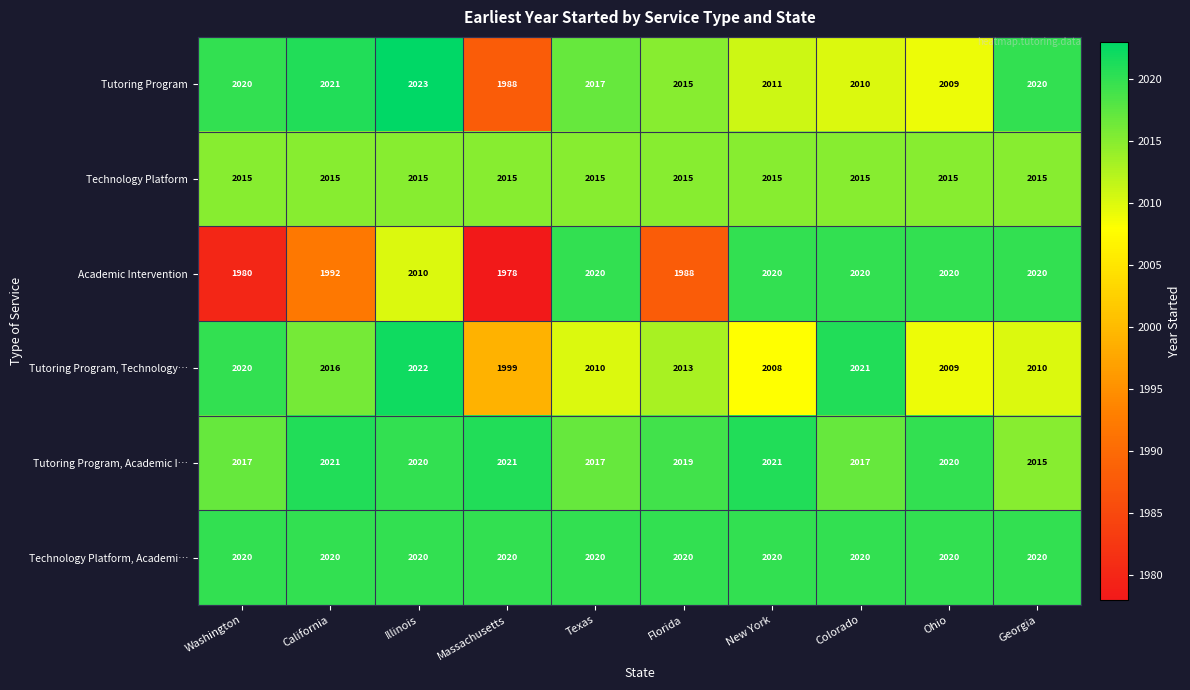

True or false: Tutoring Program, Technology… has a value of 2013 at Florida.

True